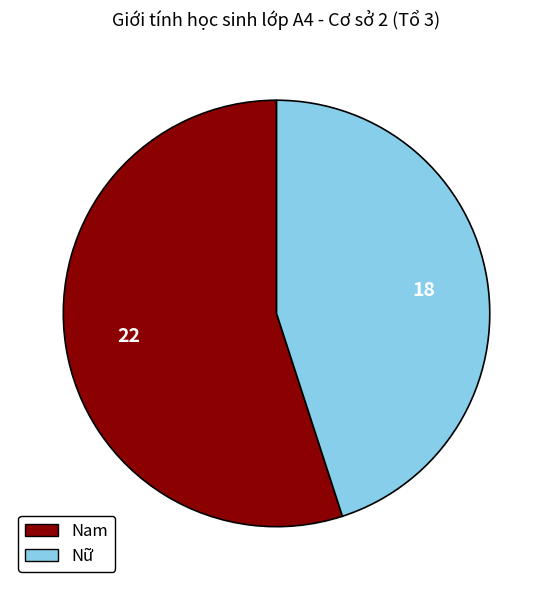

What is the ratio of the value at Nam to the value at Nữ?

1.2